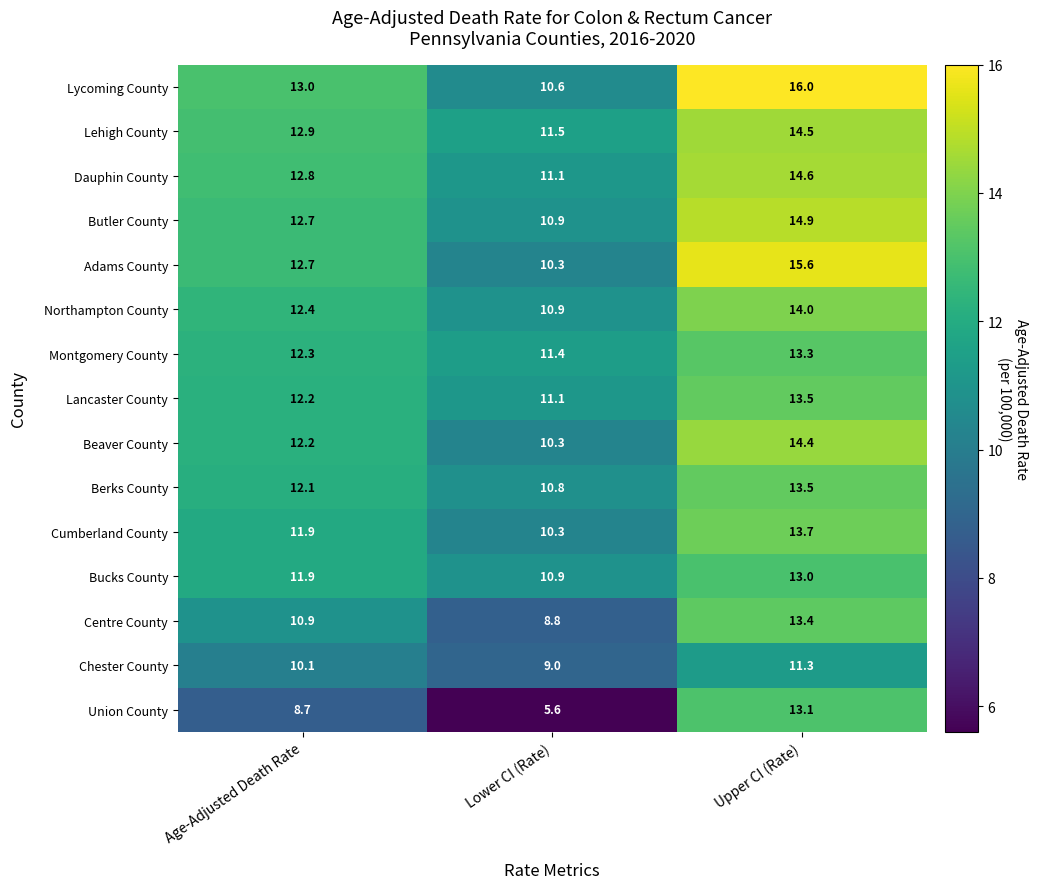

What is the difference between the Chester County values at Upper CI (Rate) and Age-Adjusted Death Rate?

1.2